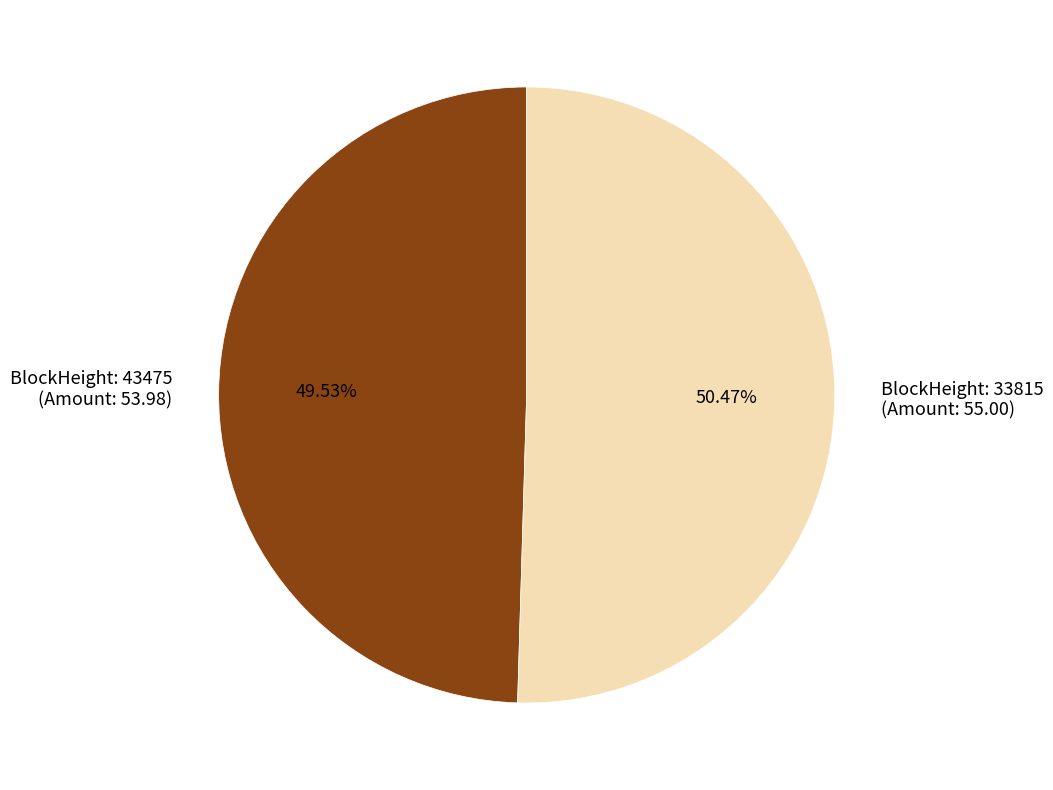

What is the ratio of the value at BlockHeight: 33815 (Amount: 55.00) to the value at BlockHeight: 43475 (Amount: 53.98)?

1.0